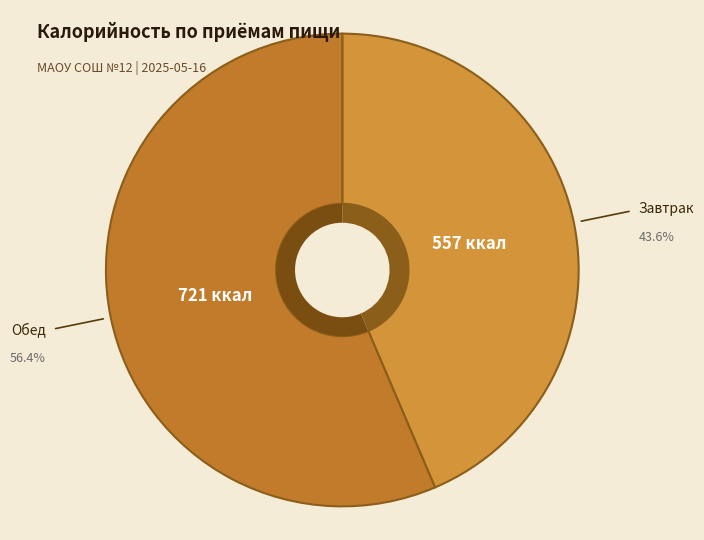

Is it true that Обед is 56% of the pie?

True